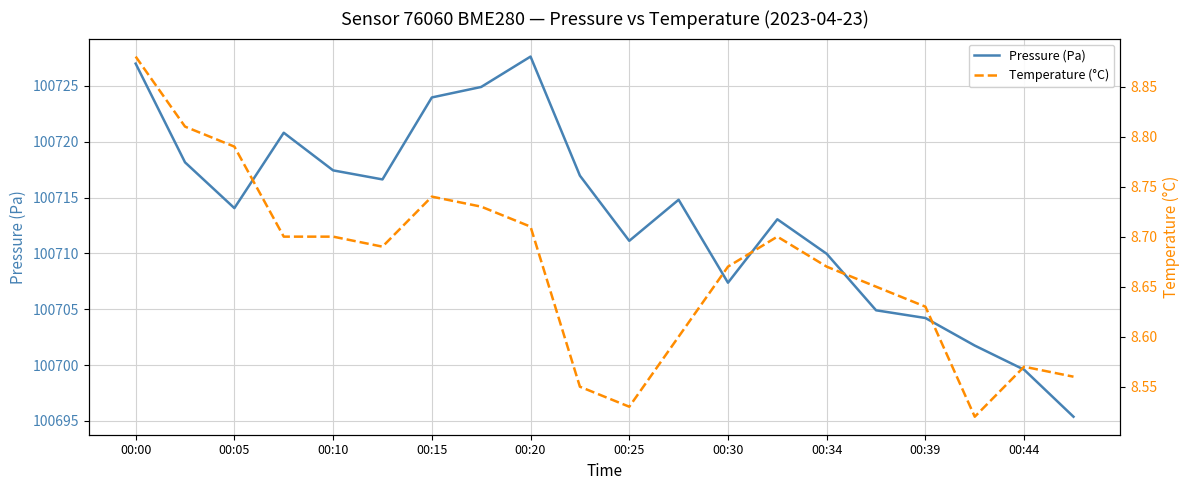

What is the average value of the Pressure (Pa) series?

100713.5